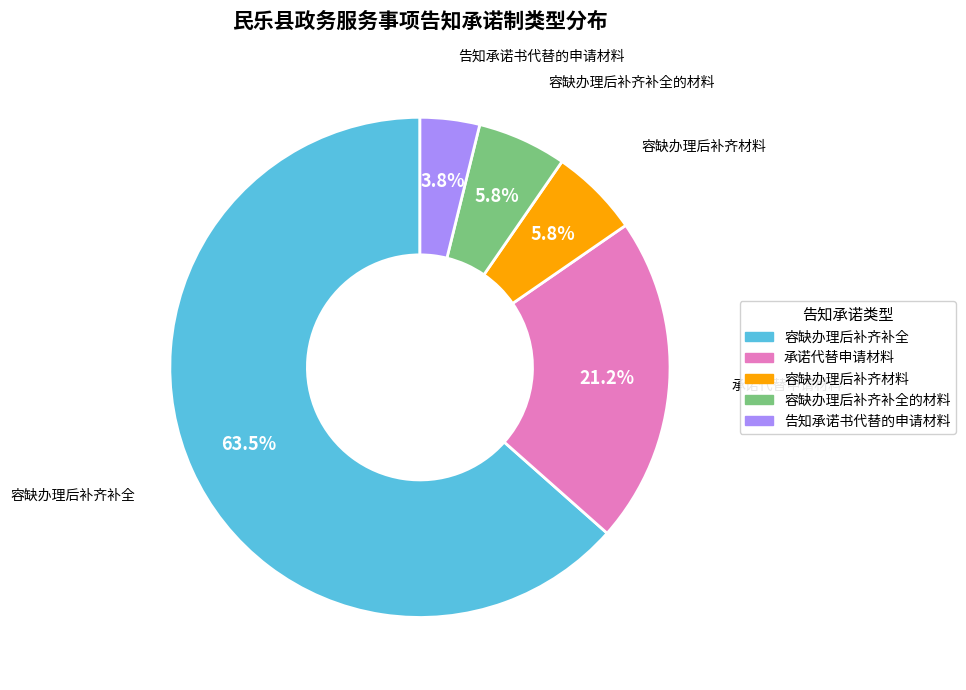

To the nearest percent, what is the difference between the largest and smallest slice percentages?

60%